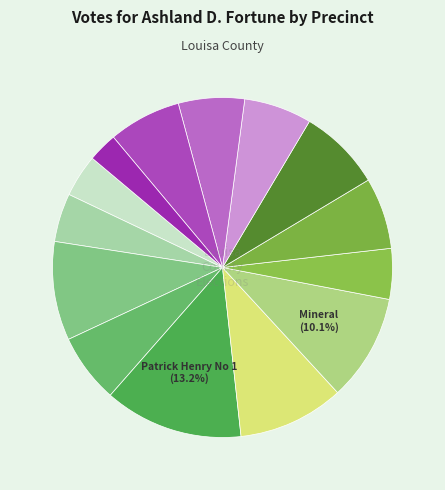

Count the number of slices in the pie.

14